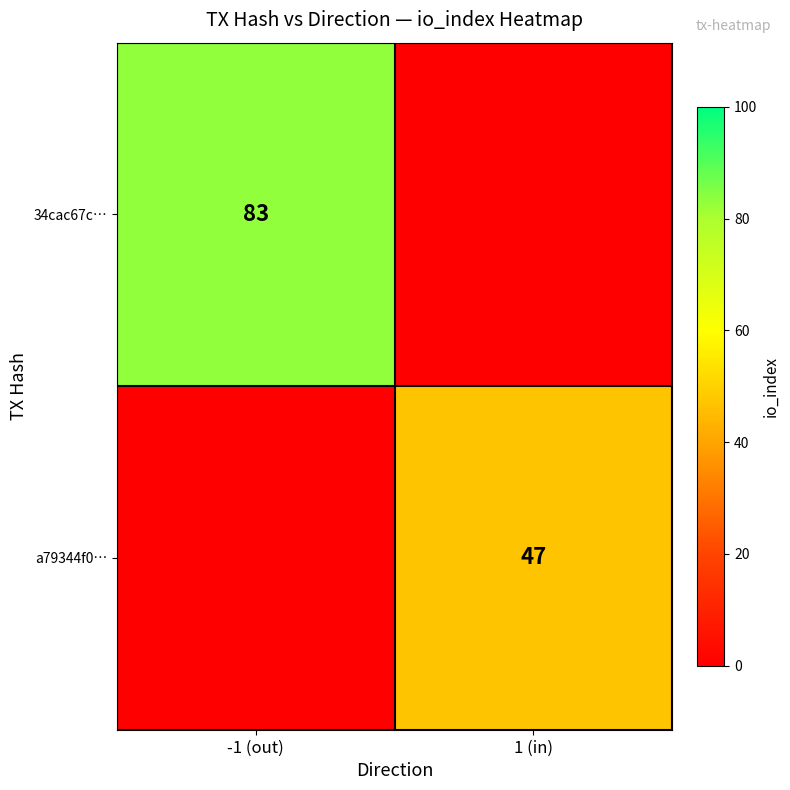

The value of a79344f0… at 1 (in) is 47. True or false?

True